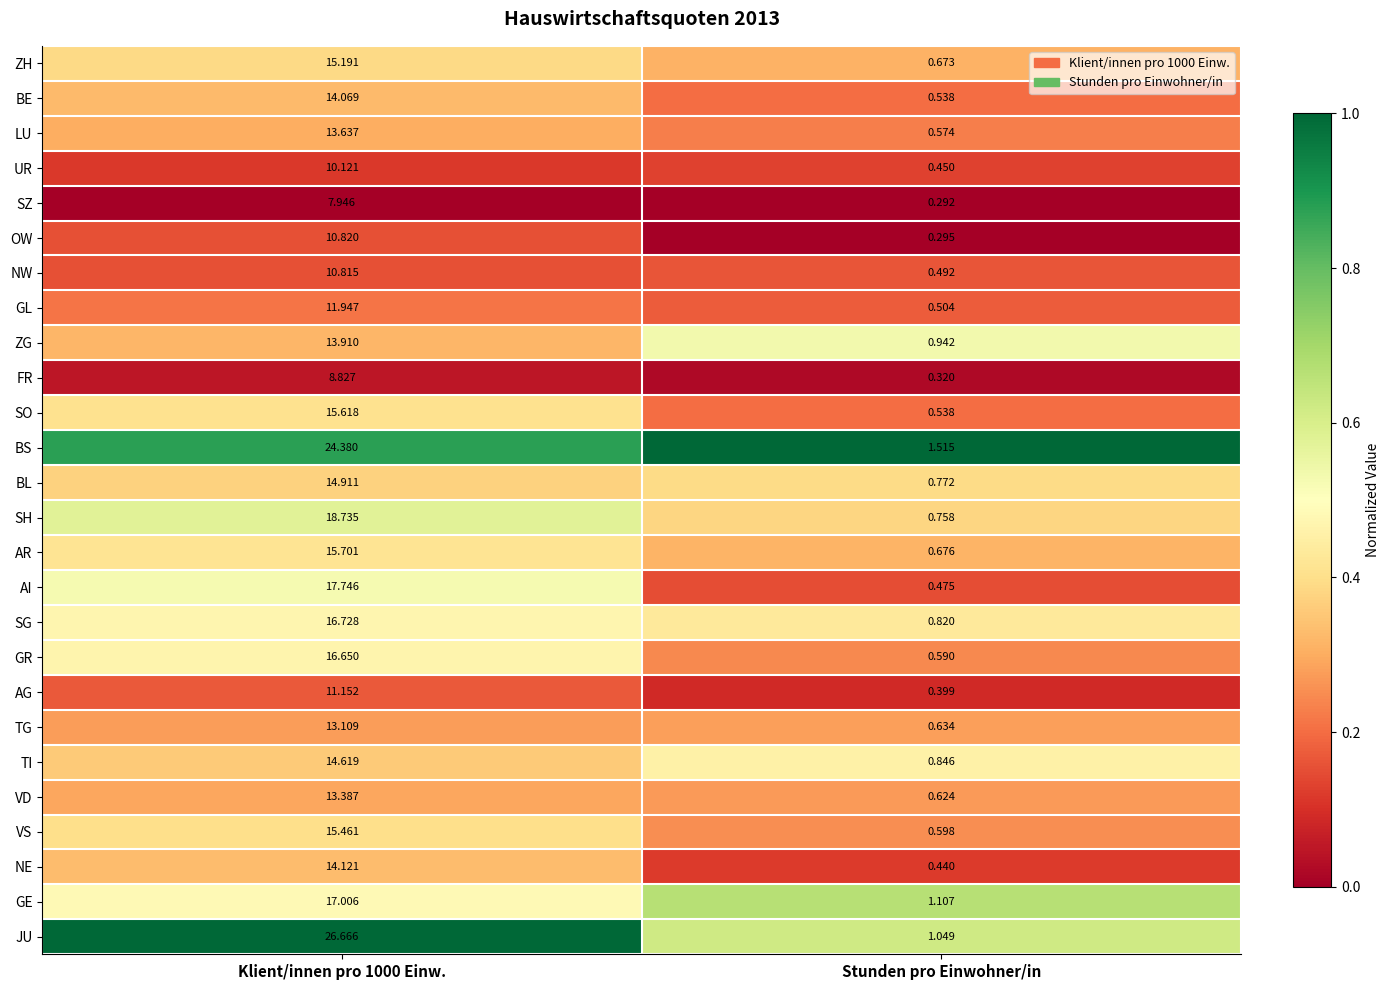

Which category has the lowest value across all series?

Stunden pro Einwohner/in